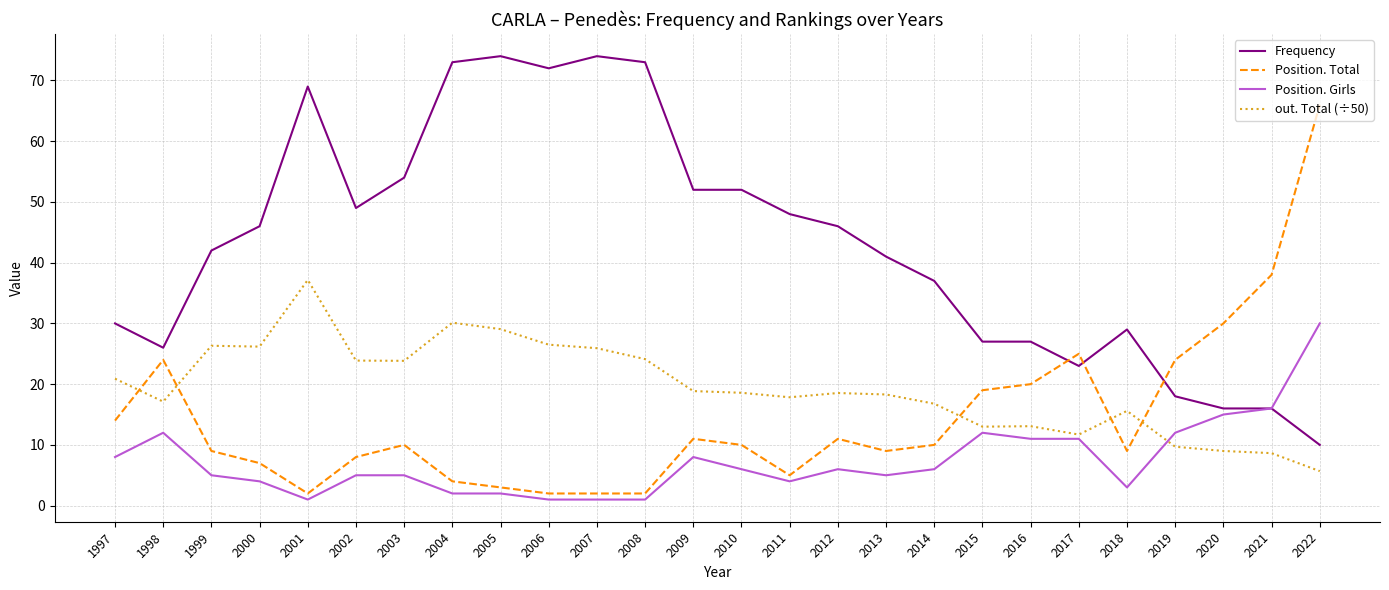

Is this an area chart (filled region under the line)?

No